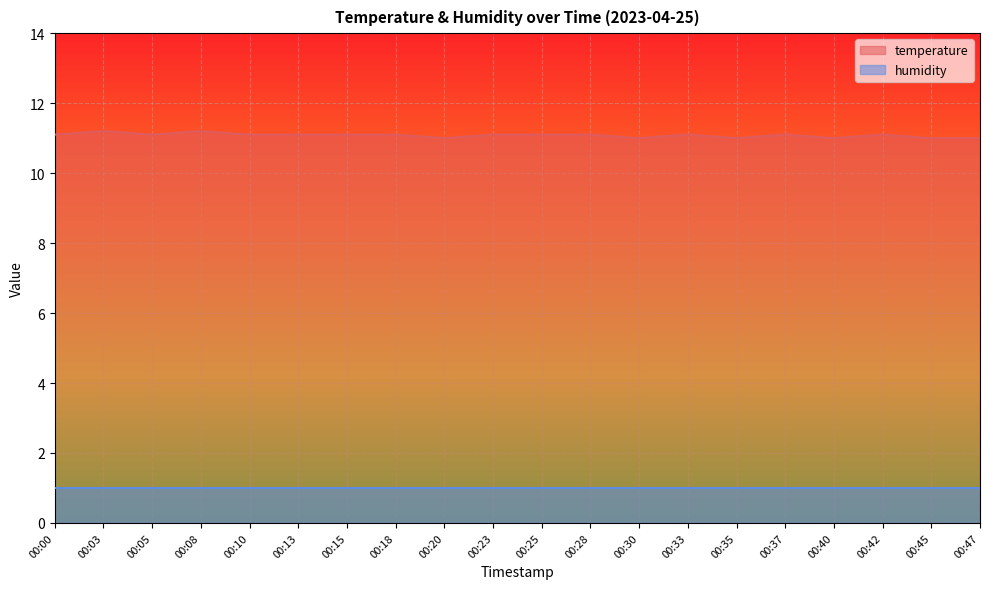

What is the ratio of the value at 00:25 to the value at 00:30?

1.0